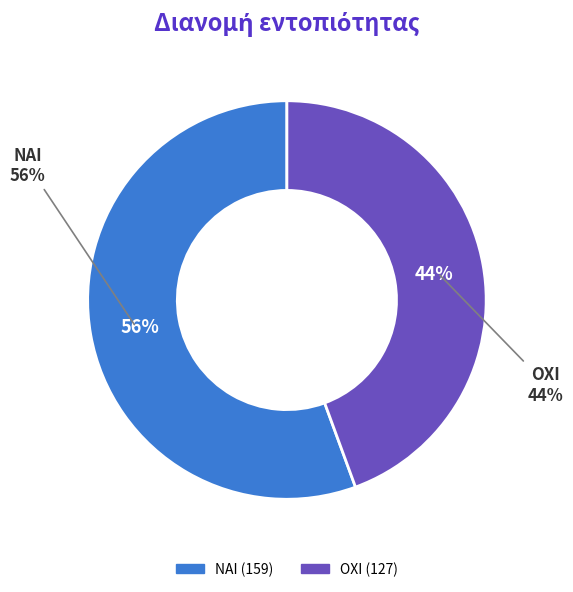

How much of the chart is everything except ΝΑΙ?

44.4%